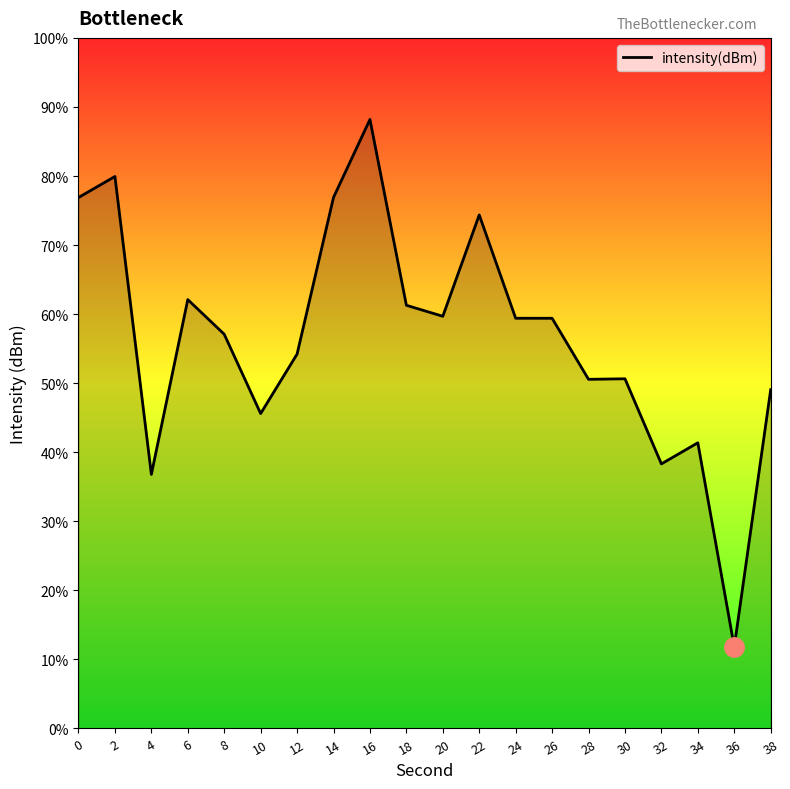

What is the difference between the values at 38 and 14?

2.4